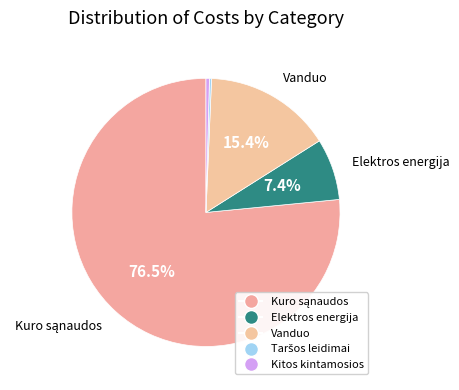

To the nearest percent, what is the difference between the largest and smallest slice percentages?

76%